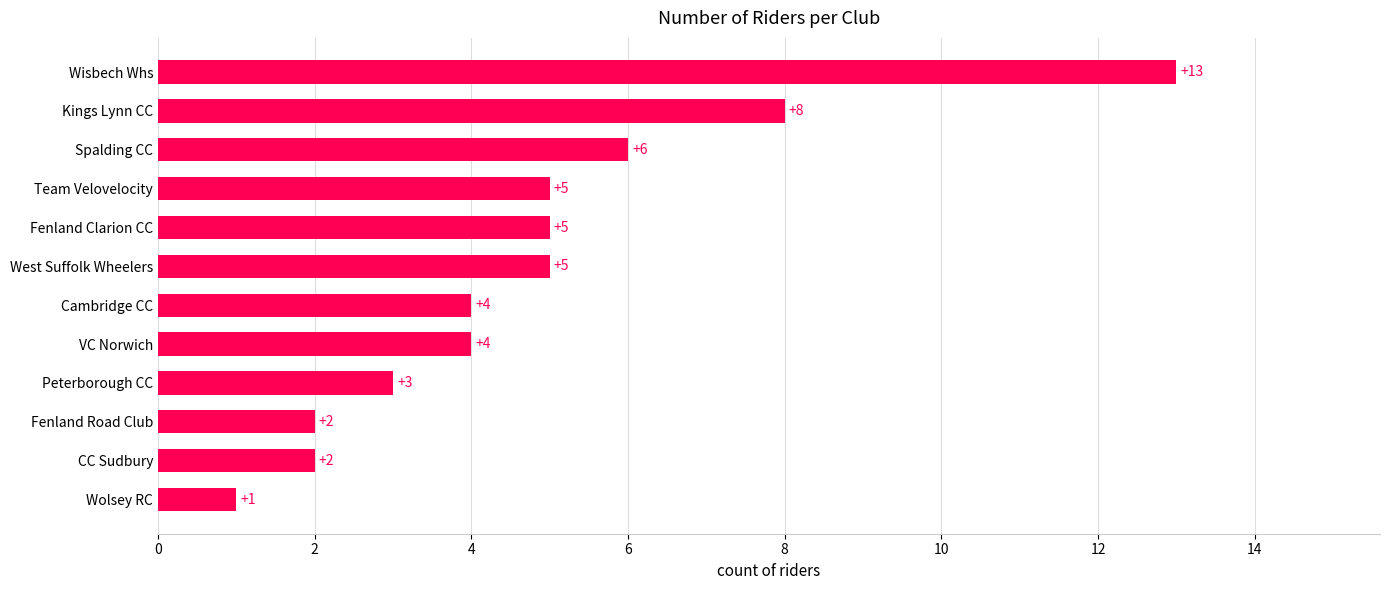

At which label is the value closest to 7?

Spalding CC